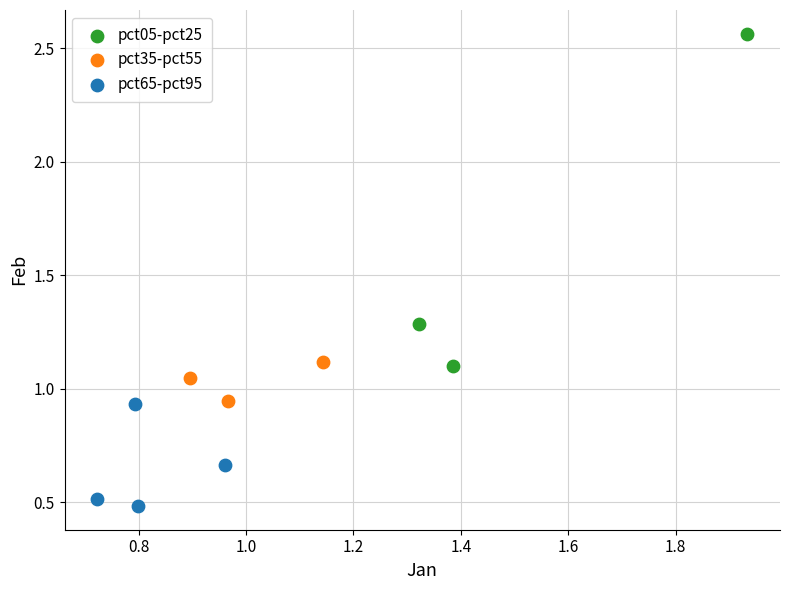

Which series has the widest spread of Y values?

pct05-pct25